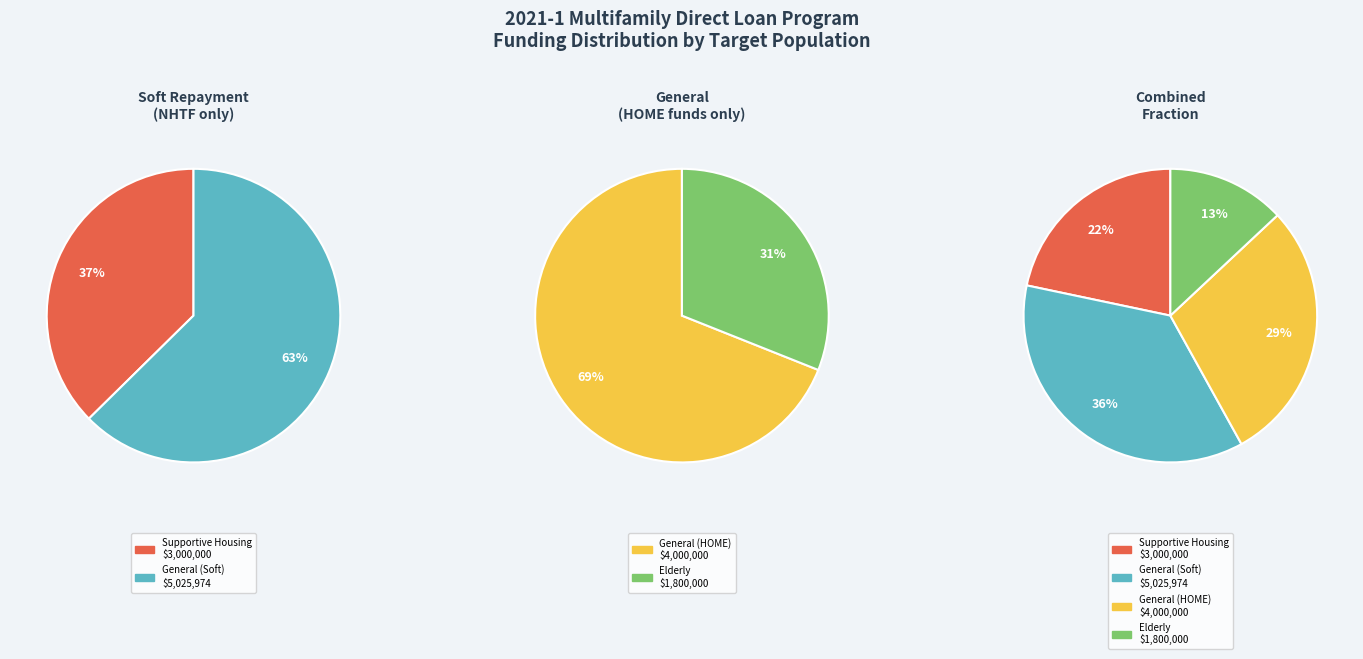

To the nearest percent, what percentage of the pie is Elderly?

13%